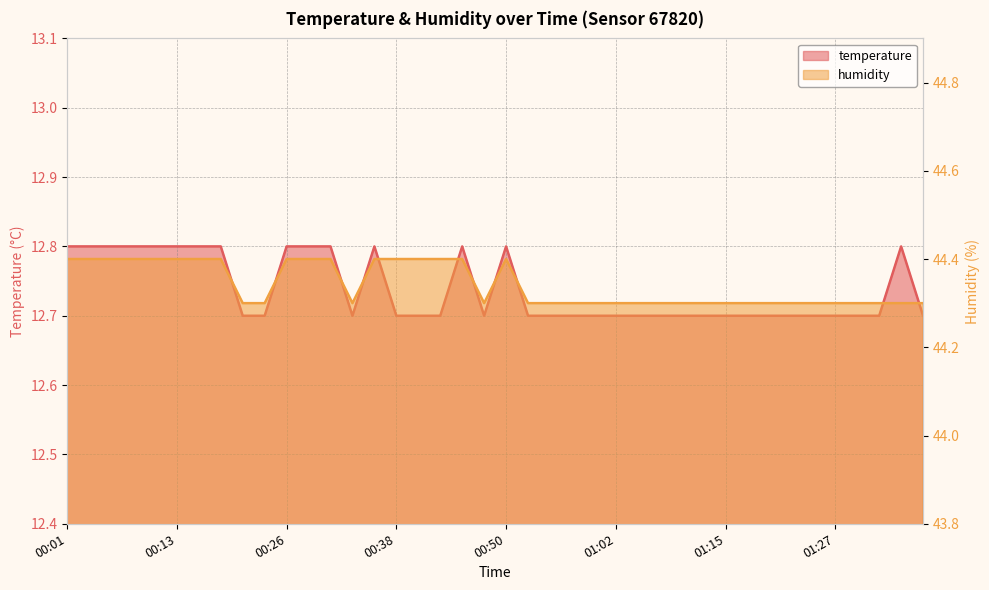

Reading left to right, list all the values displayed in this chart.

temperature: 12.8	12.8	12.8	12.8	12.8	12.8	12.8	12.8	12.7	12.7	12.8	12.8	12.8	12.7	12.8	12.7	12.7	12.7	12.8	12.7	12.8	12.7	12.7	12.7	12.7	12.7	12.7	12.7	12.7	12.7	12.7	12.7	12.7	12.7	12.7	12.7	12.7	12.7	12.8	12.7
humidity: 44.4	44.4	44.4	44.4	44.4	44.4	44.4	44.4	44.3	44.3	44.4	44.4	44.4	44.3	44.4	44.4	44.4	44.4	44.4	44.3	44.4	44.3	44.3	44.3	44.3	44.3	44.3	44.3	44.3	44.3	44.3	44.3	44.3	44.3	44.3	44.3	44.3	44.3	44.3	44.3